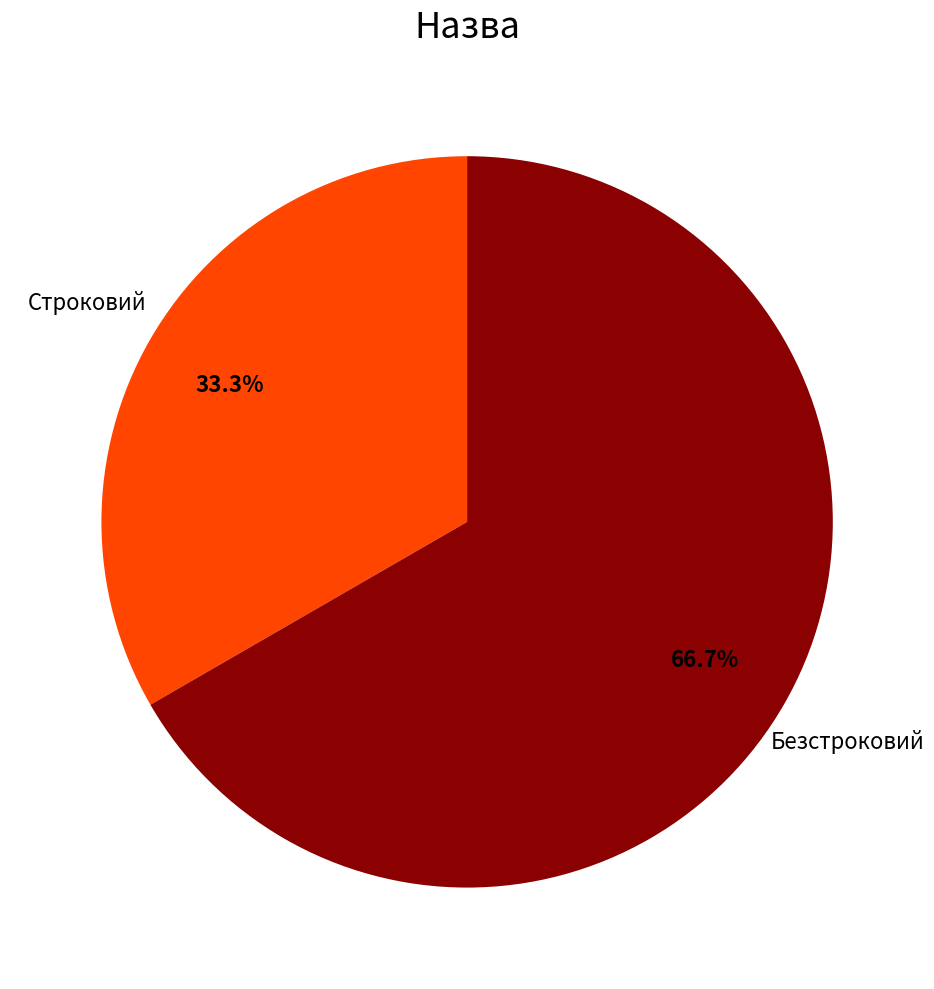

Is there any slice that represents more than half of the pie?

Yes